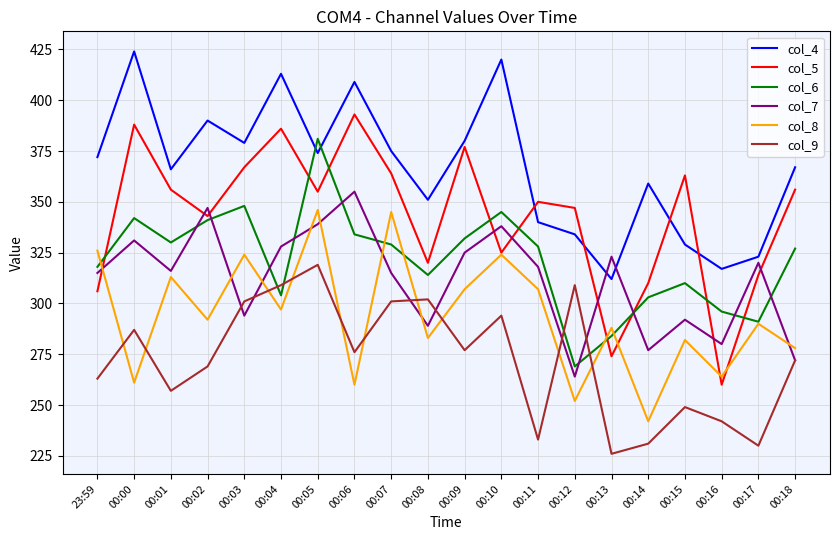

Which category has the highest value across all series?

00:00